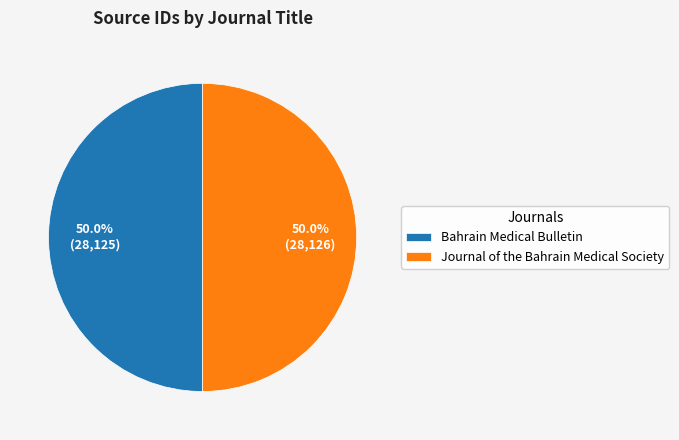

The Journal of the Bahrain Medical Society slice represents 58% of the pie. True or false?

False